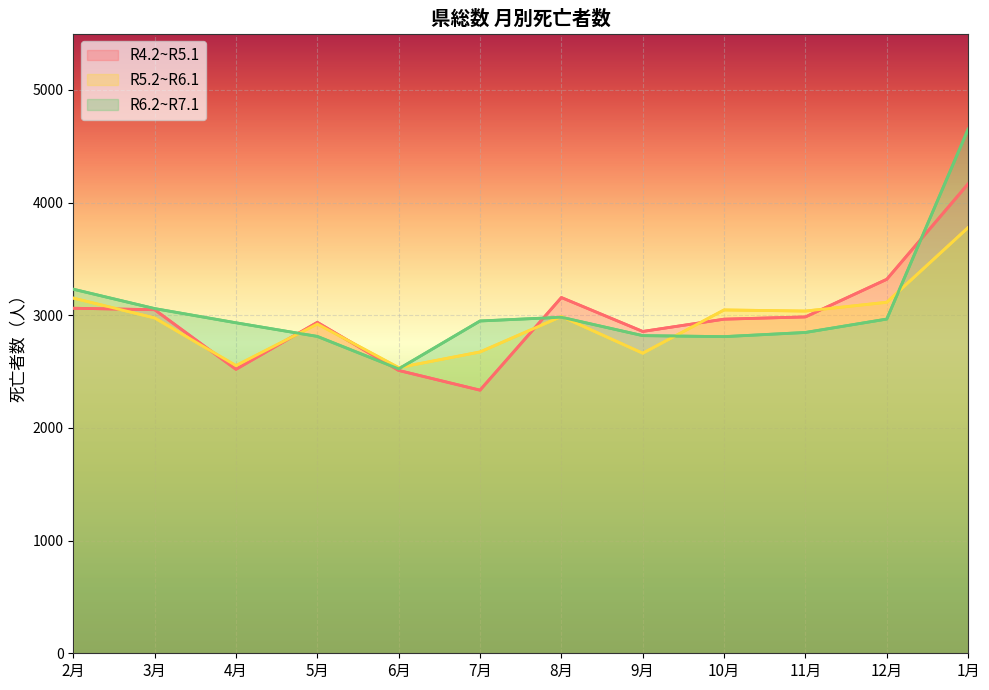

What is the difference between the maximum and minimum values in the R5.2~R6.1 series?

1243